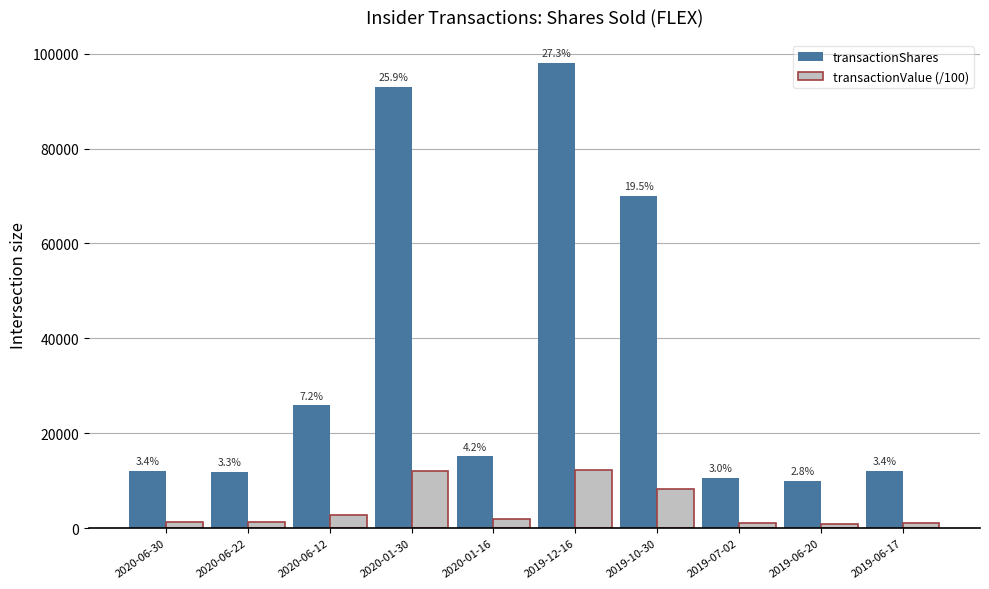

List the series in order of their overall mean, lowest first.

transactionValue (/100), transactionShares